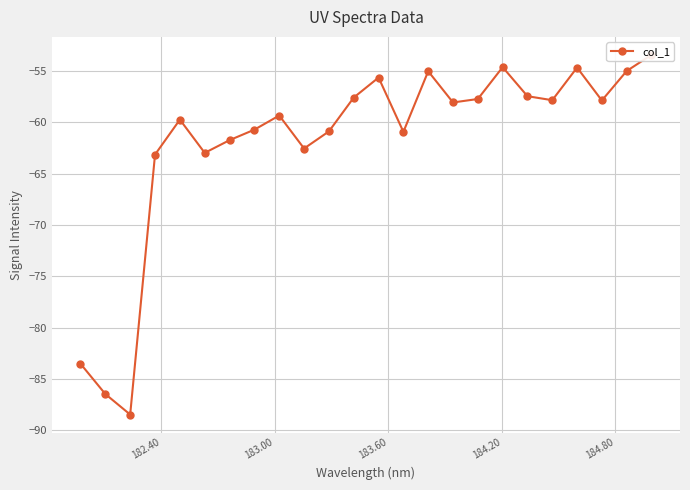

What is the sum of all values?

-1485.2